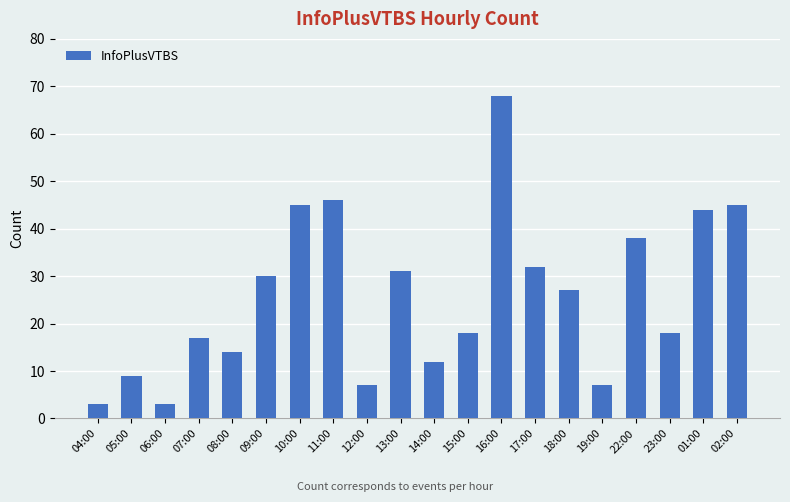

Which has a higher value, 13:00 or 07:00?

13:00